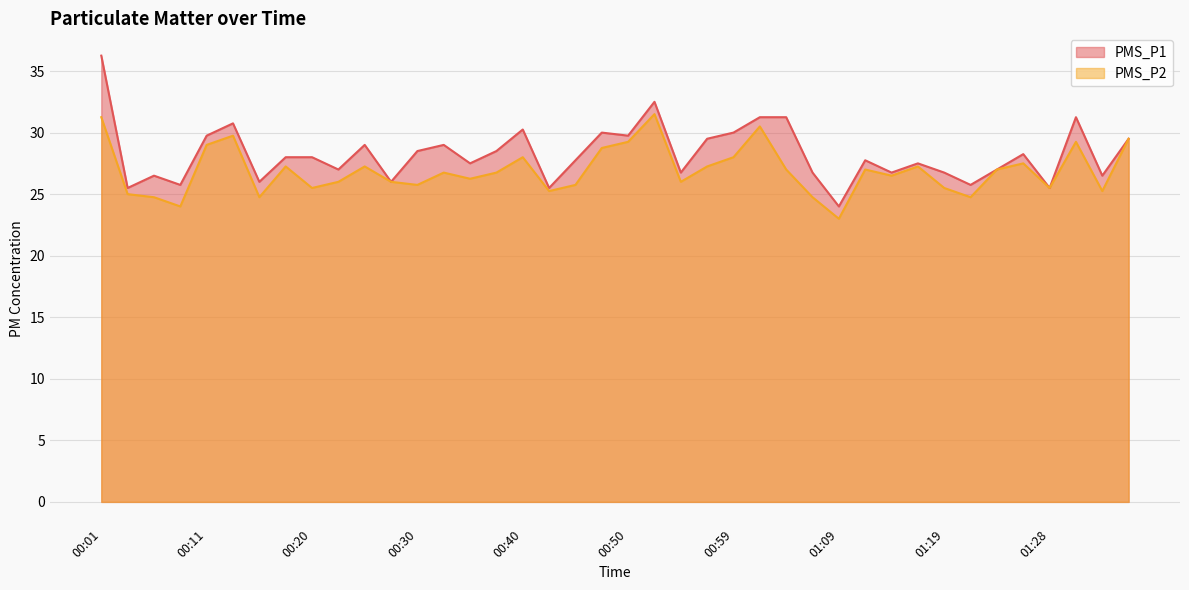

Reading left to right, transcribe all the data shown in this chart.

PMS_P1: 00:01=36.2	00:03=25.5	00:06=26.5	00:08=25.8	00:11=29.8	00:13=30.8	00:16=26.0	00:18=28.0	00:20=28.0	00:23=27.0	00:25=29.0	00:28=26.0	00:30=28.5	00:33=29.0	00:35=27.5	00:37=28.5	00:40=30.2	00:42=25.5	00:45=27.8	00:47=30.0	00:50=29.8	00:52=32.5	00:54=26.8	00:57=29.5	00:59=30.0	01:02=31.2	01:04=31.2	01:07=26.8	01:09=24.0	01:11=27.8	01:14=26.8	01:16=27.5	01:19=26.8	01:21=25.8	01:24=27.0	01:26=28.2	01:28=25.5	01:31=31.2	01:33=26.5	01:36=29.5
PMS_P2: 00:01=31.2	00:03=25.0	00:06=24.8	00:08=24.0	00:11=29.0	00:13=29.8	00:16=24.8	00:18=27.2	00:20=25.5	00:23=26.0	00:25=27.2	00:28=26.0	00:30=25.8	00:33=26.8	00:35=26.2	00:37=26.8	00:40=28.0	00:42=25.2	00:45=25.8	00:47=28.8	00:50=29.2	00:52=31.5	00:54=26.0	00:57=27.2	00:59=28.0	01:02=30.5	01:04=27.0	01:07=24.8	01:09=23.0	01:11=27.0	01:14=26.5	01:16=27.2	01:19=25.5	01:21=24.8	01:24=27.0	01:26=27.5	01:28=25.5	01:31=29.2	01:33=25.2	01:36=29.5